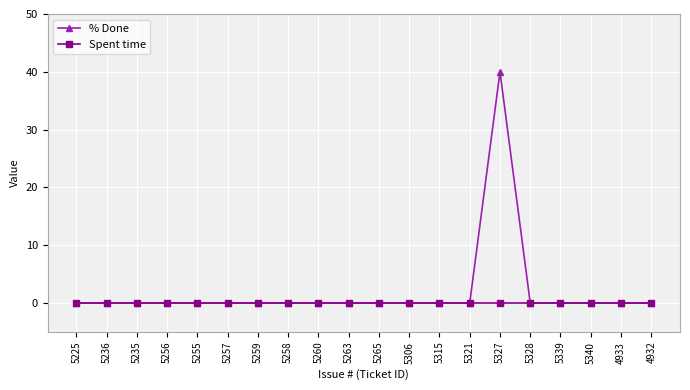

Reading left to right, what are all the values shown in this chart?

% Done: 0	0	0	0	0	0	0	0	0	0	0	0	0	0	40	0	0	0	0	0
Spent time: 0	0	0	0	0	0	0	0	0	0	0	0	0	0	0	0	0	0	0	0